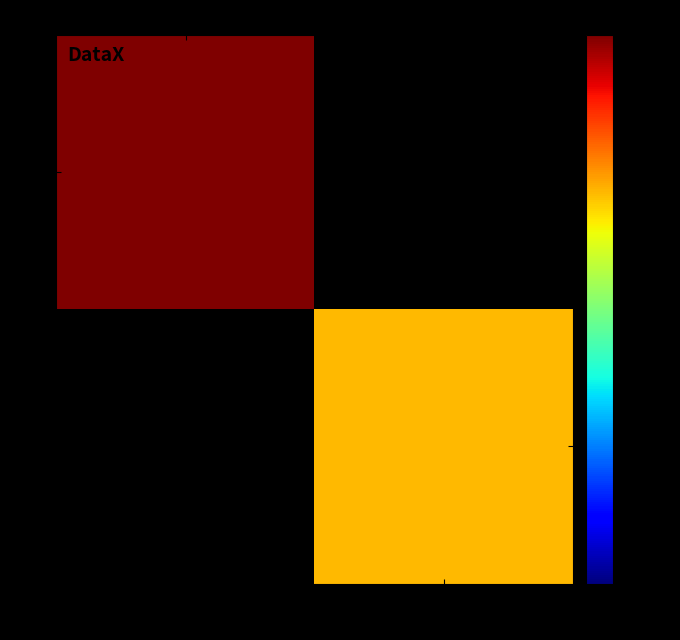

How many categories are shown in the chart?

2